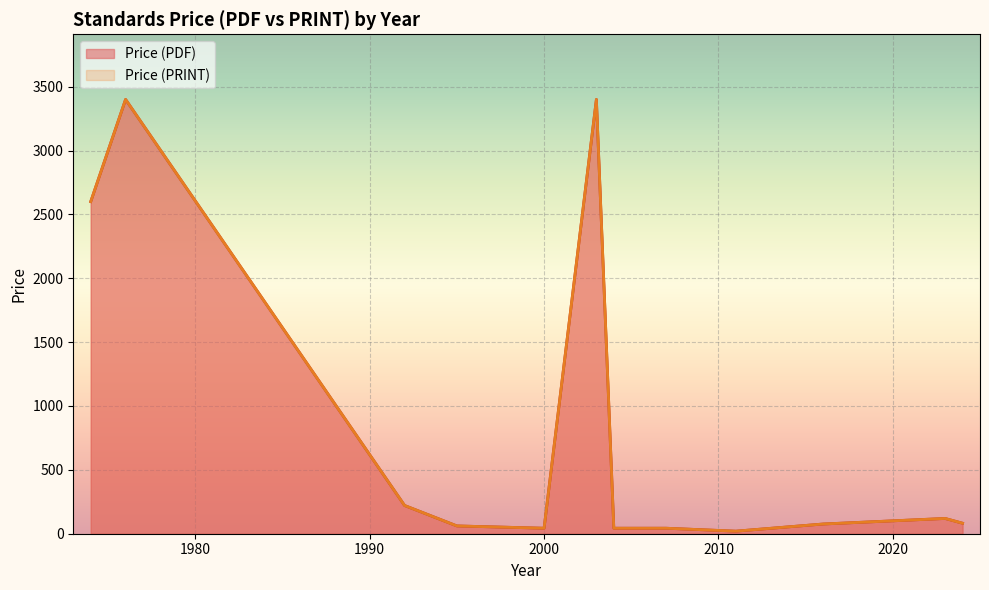

What is the difference between the Price (PRINT) values at 2004 and 2011?

23.0